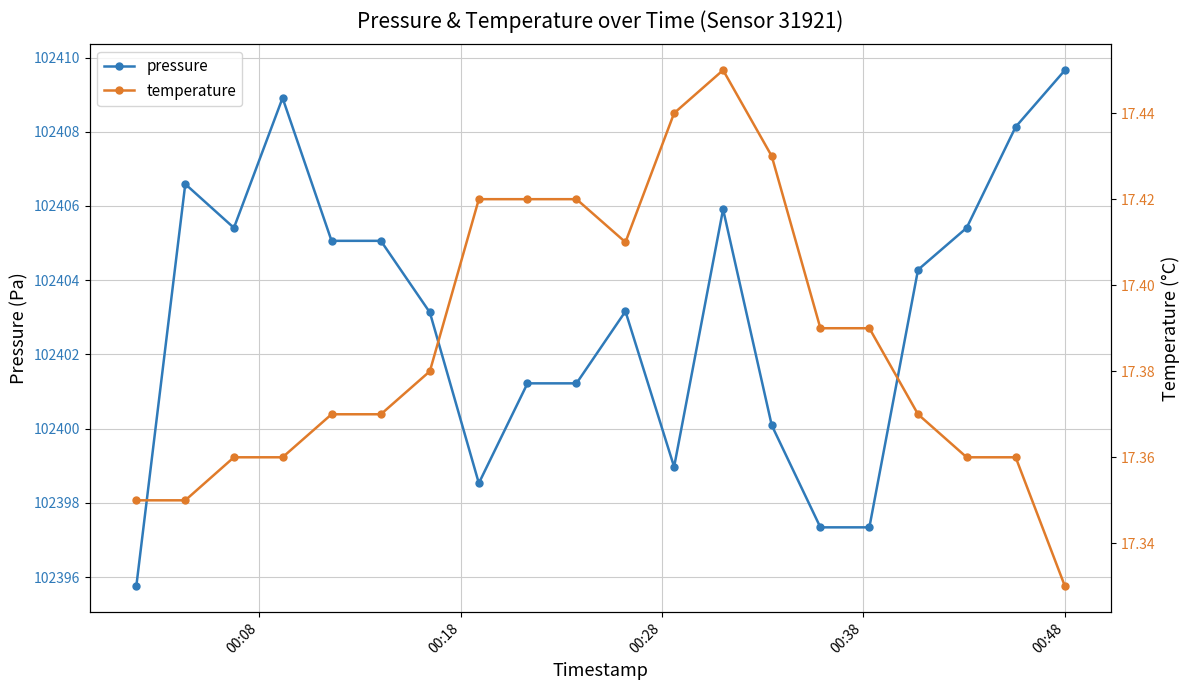

What is the value of the pressure point at the 8th from the left?

102398.5